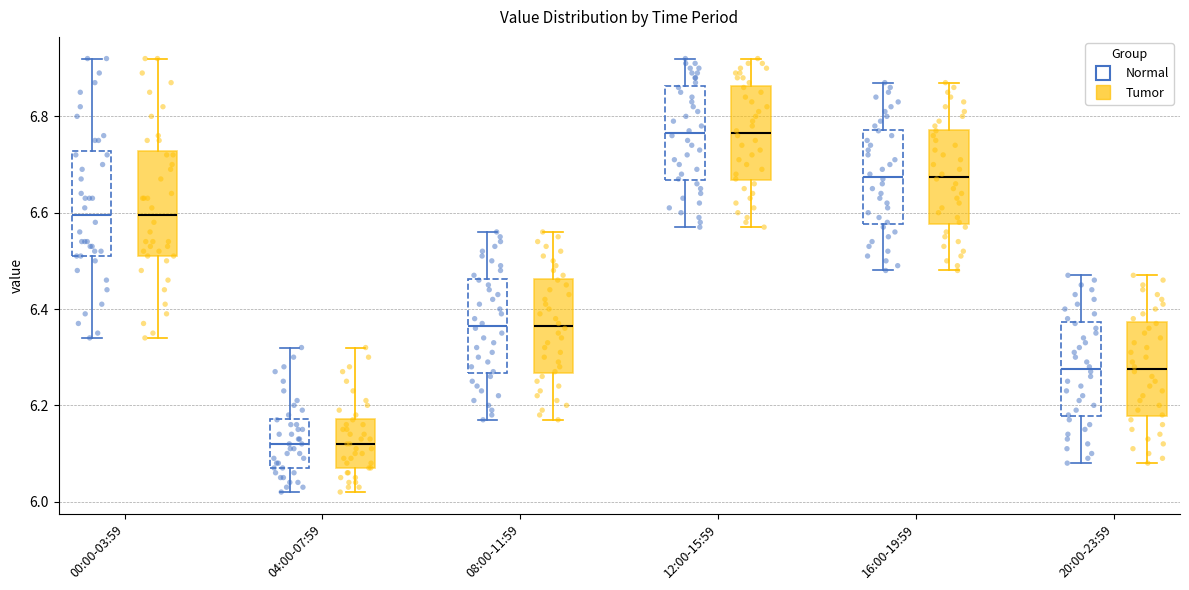

Reading left to right, read every box against the y-axis: the position of its median line, the range the box covers, and the ends of its whiskers. The values are not printed on the chart, so give them approximately, as read against the axis.

00:00-03:59 (Normal): median 6.60, box 6.52 to 6.72, whiskers 6.34 to 6.92
00:00-03:59 (Tumor): median 6.60, box 6.52 to 6.72, whiskers 6.34 to 6.92
04:00-07:59 (Normal): median 6.12, box 6.08 to 6.18, whiskers 6.02 to 6.32
04:00-07:59 (Tumor): median 6.12, box 6.08 to 6.18, whiskers 6.02 to 6.32
08:00-11:59 (Normal): median 6.36, box 6.26 to 6.46, whiskers 6.18 to 6.56
08:00-11:59 (Tumor): median 6.36, box 6.26 to 6.46, whiskers 6.18 to 6.56
12:00-15:59 (Normal): median 6.76, box 6.66 to 6.86, whiskers 6.58 to 6.92
12:00-15:59 (Tumor): median 6.76, box 6.66 to 6.86, whiskers 6.58 to 6.92
16:00-19:59 (Normal): median 6.68, box 6.58 to 6.78, whiskers 6.48 to 6.88
16:00-19:59 (Tumor): median 6.68, box 6.58 to 6.78, whiskers 6.48 to 6.88
20:00-23:59 (Normal): median 6.28, box 6.18 to 6.38, whiskers 6.08 to 6.48
20:00-23:59 (Tumor): median 6.28, box 6.18 to 6.38, whiskers 6.08 to 6.48